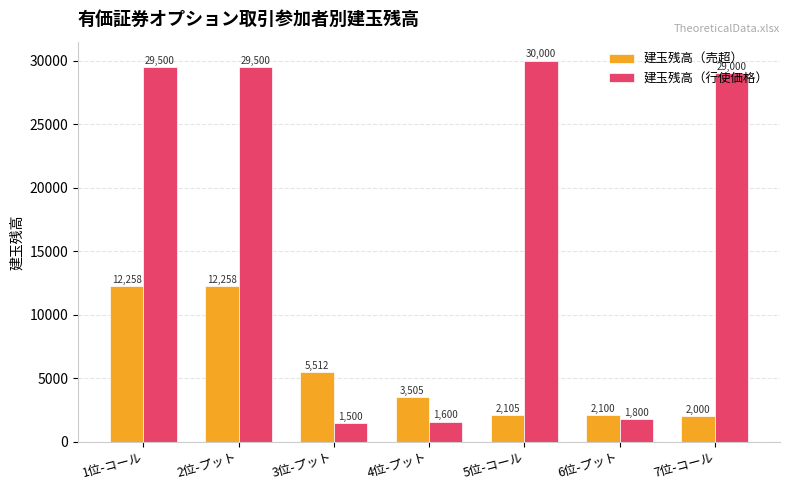

The 建玉残高（売超） series shows 3928 at 1位-コール. True or false?

False